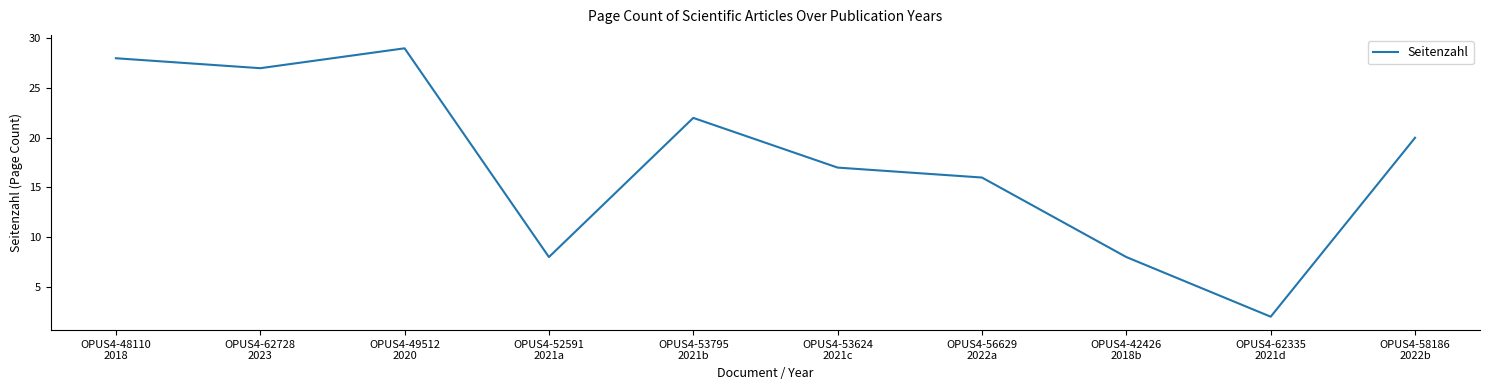

Where does the data first go above 20?

OPUS4-48110
2018